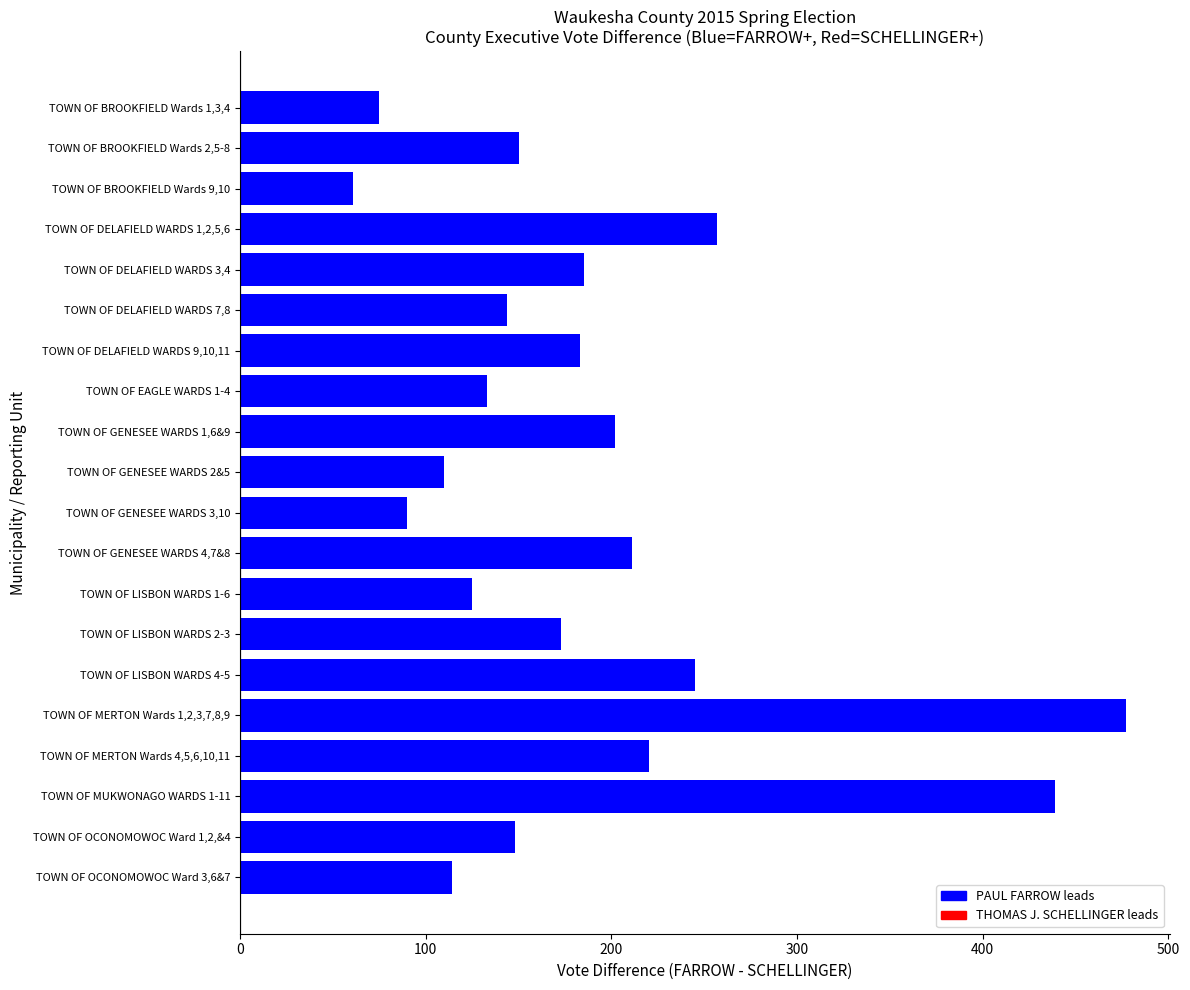

What are all the series names shown in the legend?

PAUL FARROW, THOMAS J. SCHELLINGER